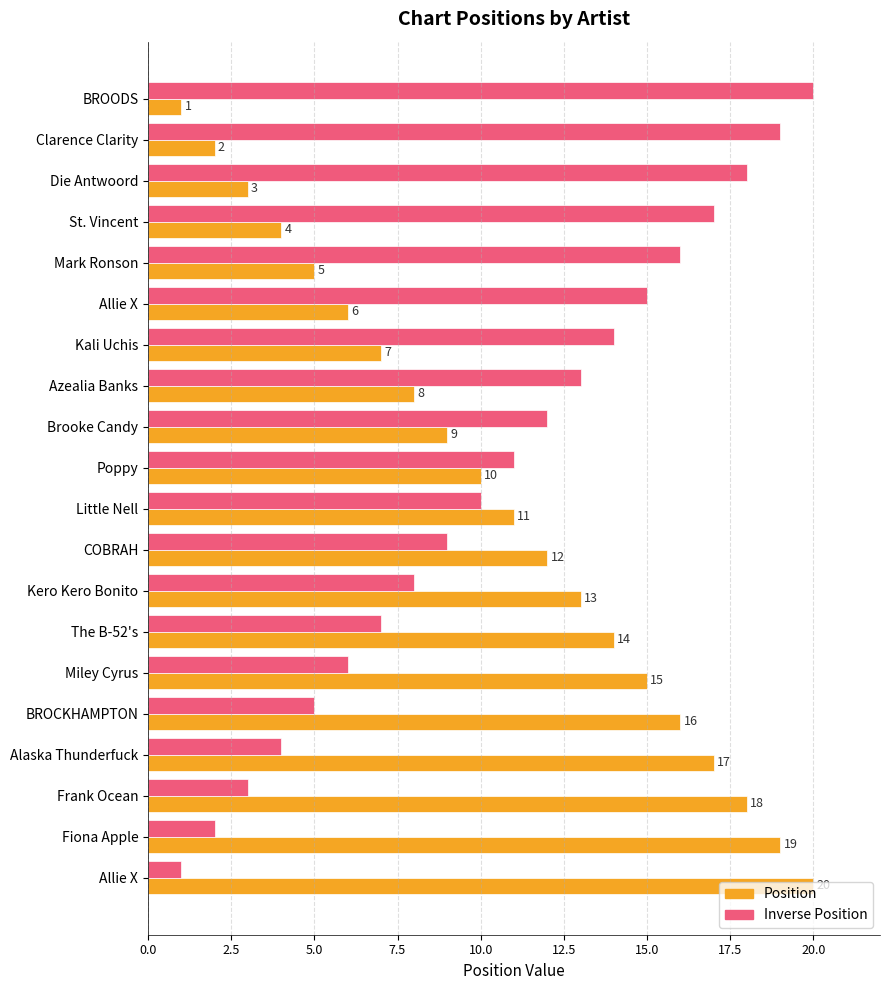

How many data points does each series have?

20